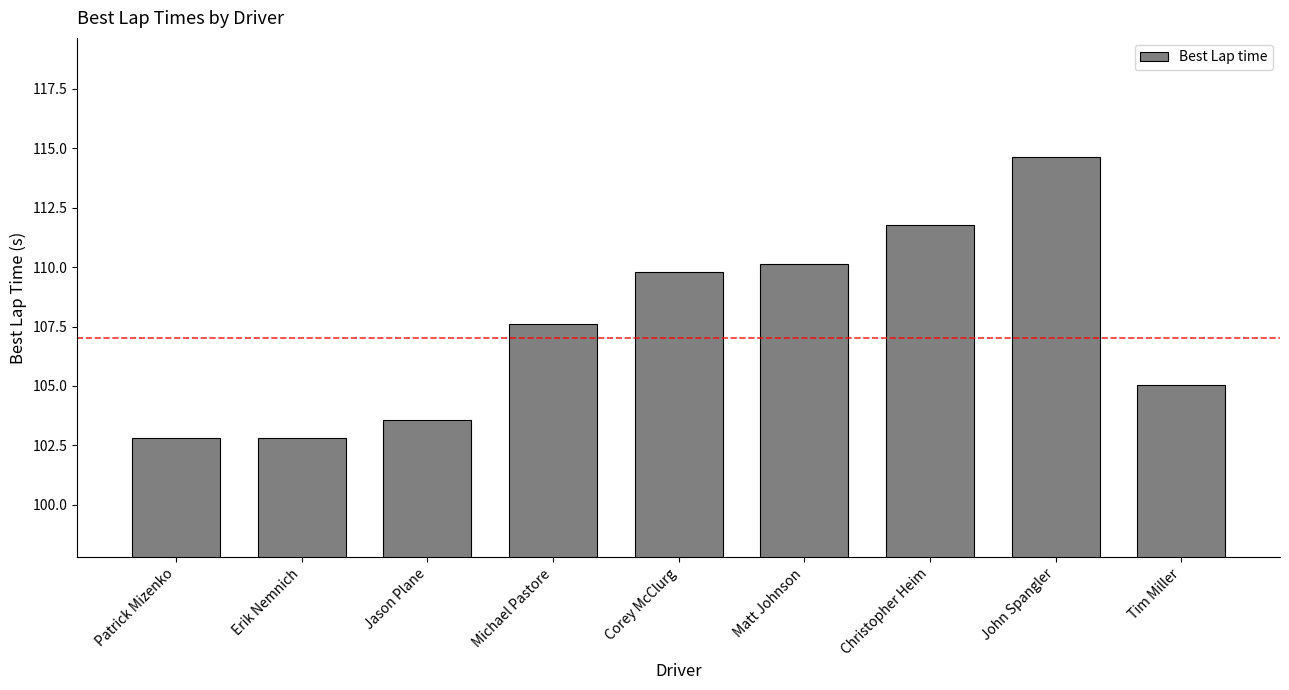

Which label corresponds to the largest value in the chart?

John Spangler